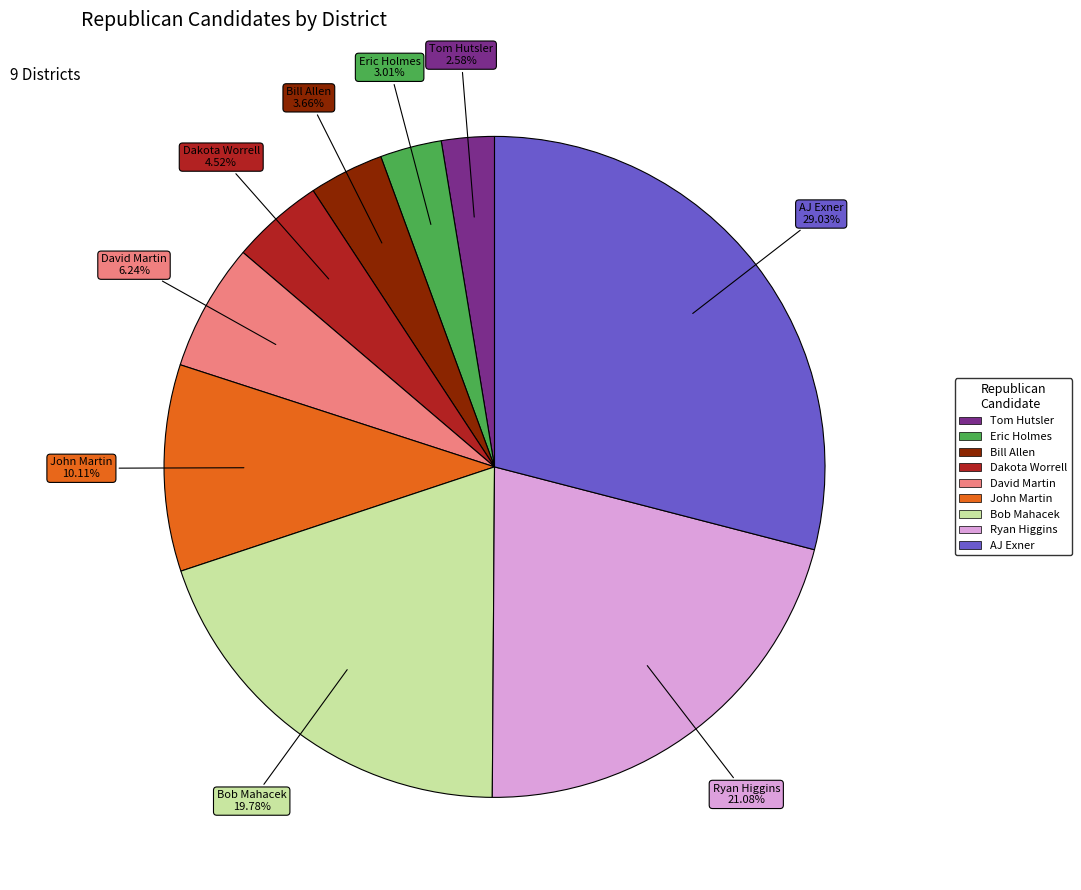

Which has a higher value, Bill Allen or Bob Mahacek?

Bob Mahacek